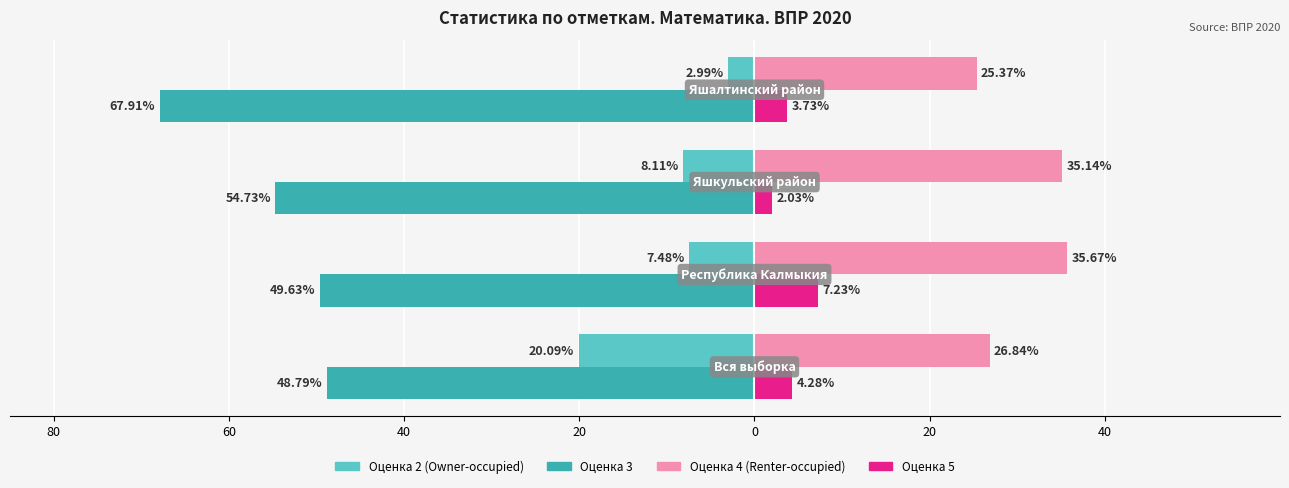

True or false: Оценка 3 has a value of -45.2 at 20.

False